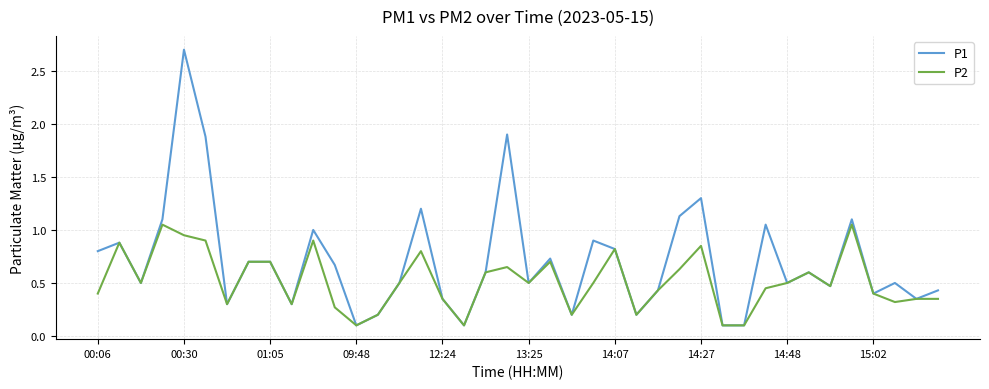

Which series has the largest total across all categories?

P1